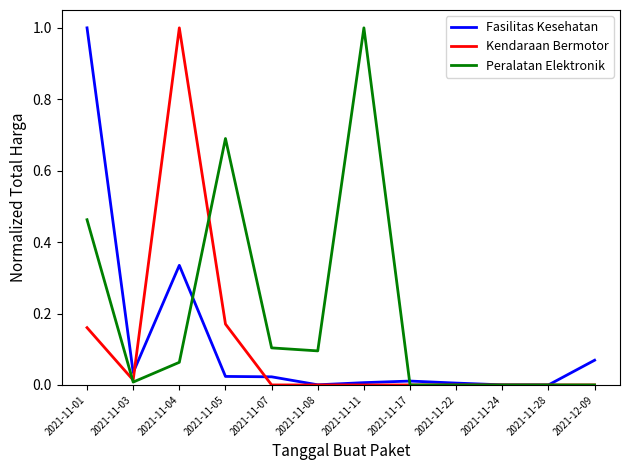

The value of Peralatan Elektronik at 2021-11-05 is 1.2. True or false?

False